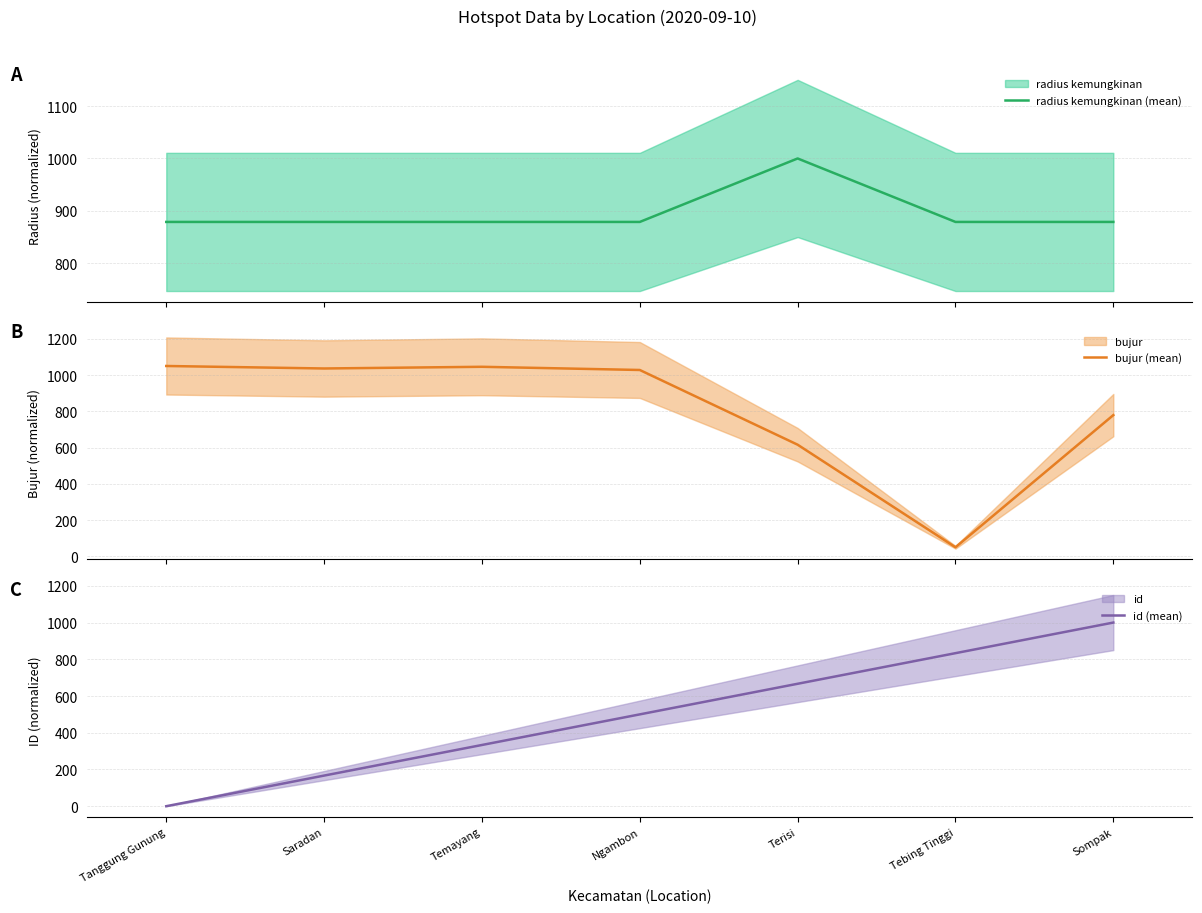

What is the sum of the id (mean) values at Ngambon and Terisi?

1166.7